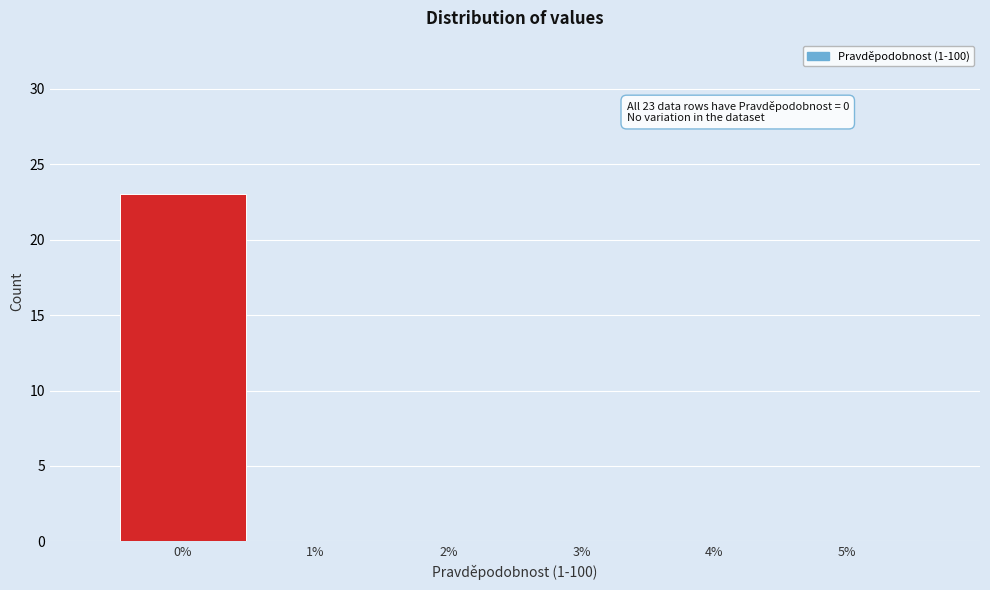

Which range on the x-axis has the tallest bar?

-0.5 to 0.5